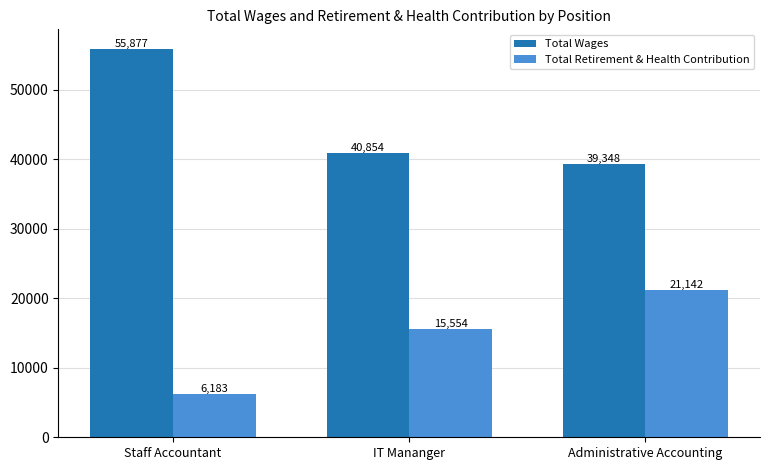

At which category is the sum across all series the highest?

Staff Accountant